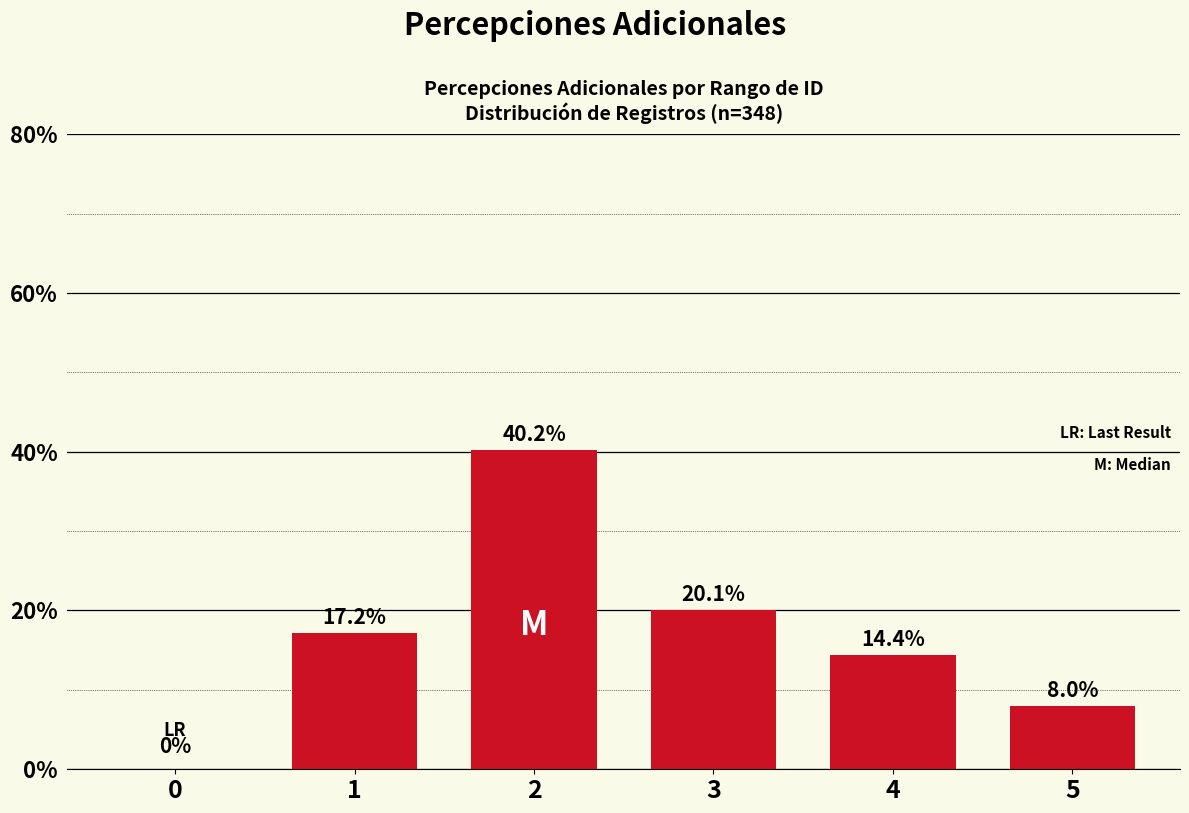

Reading right to left, list all the values displayed in this chart.

5=8.0	4=14.4	3=20.1	2=40.2	1=17.2	0=0.0